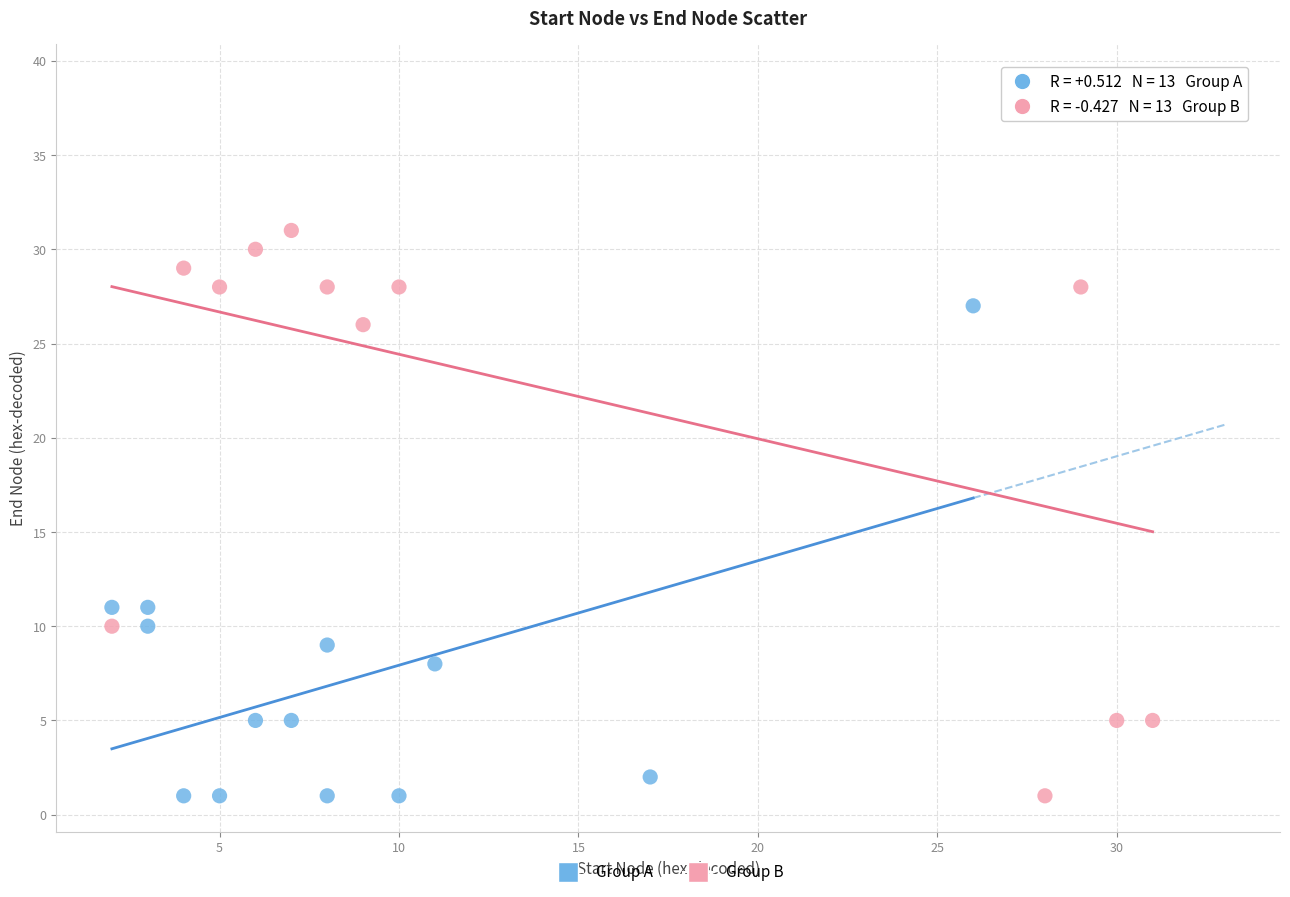

Which series has the largest Y range (max minus min)?

Group B